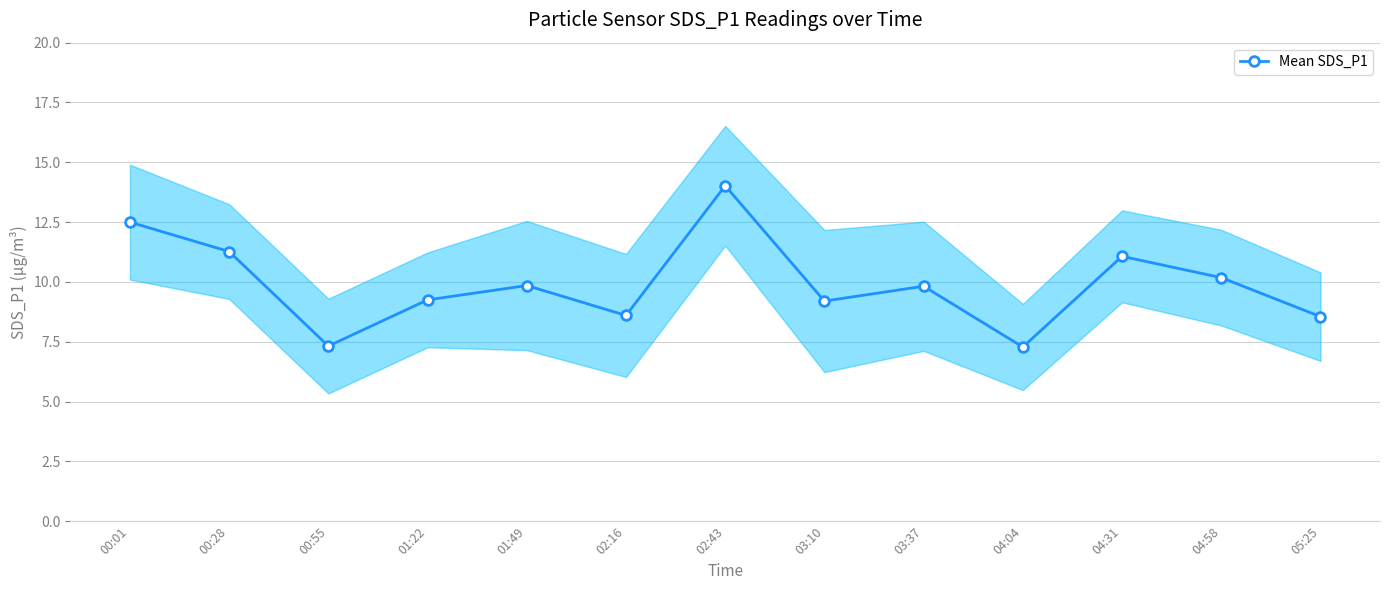

How many values are below 9?

4